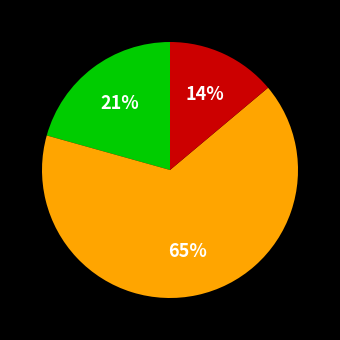

To the nearest percent, what is the average slice percentage?

33%